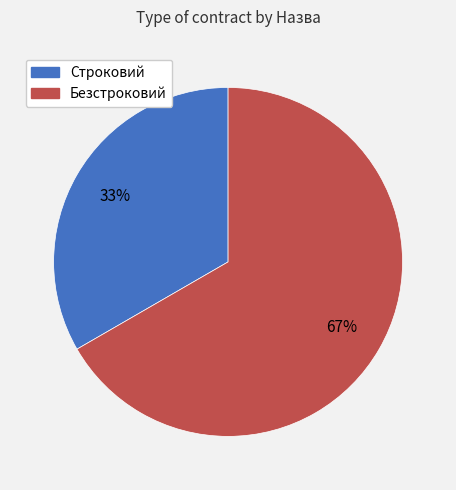

Is it true that Безстроковий is 67% of the pie?

True